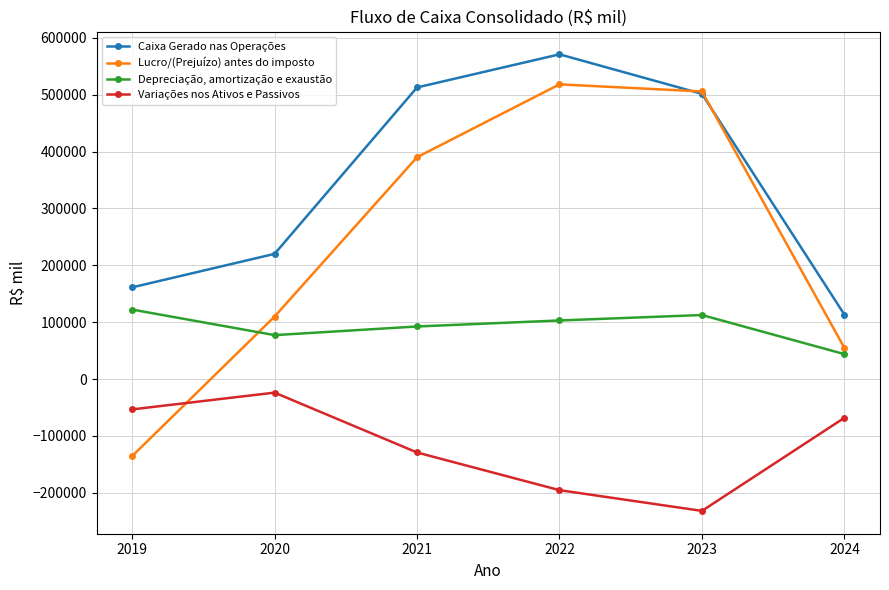

Is it true that Caixa Gerado nas Operações equals 85817 at 2020?

False